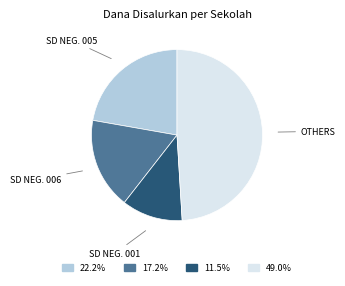

Is there any slice that represents more than half of the pie?

No